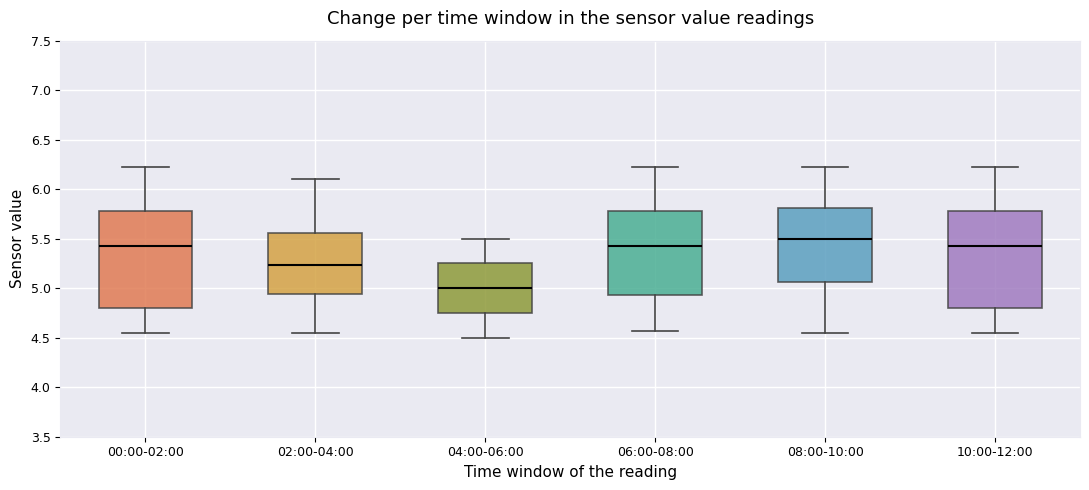

Where is the lower edge of the box for 10:00-12:00 on the y-axis? The values are not printed on the chart, so give them approximately, as read against the axis.

4.80